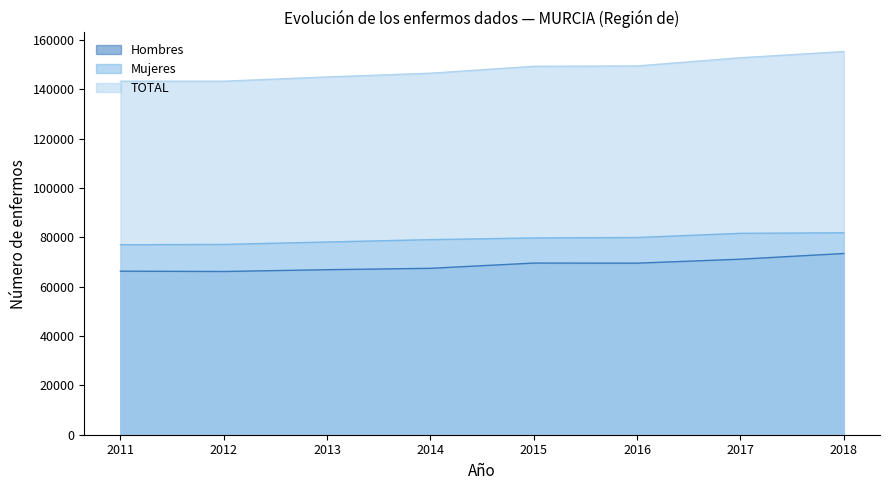

True or false: Mujeres and TOTAL cross at least once.

False